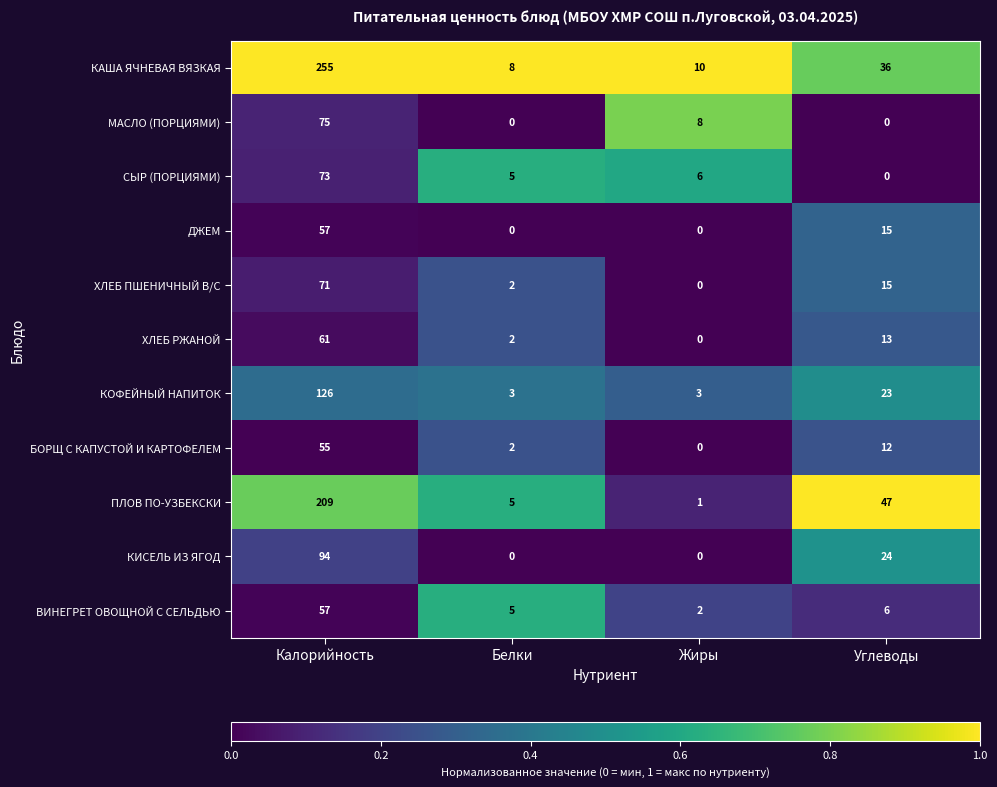

Where does the ДЖЕМ series first go above 15?

Калорийность